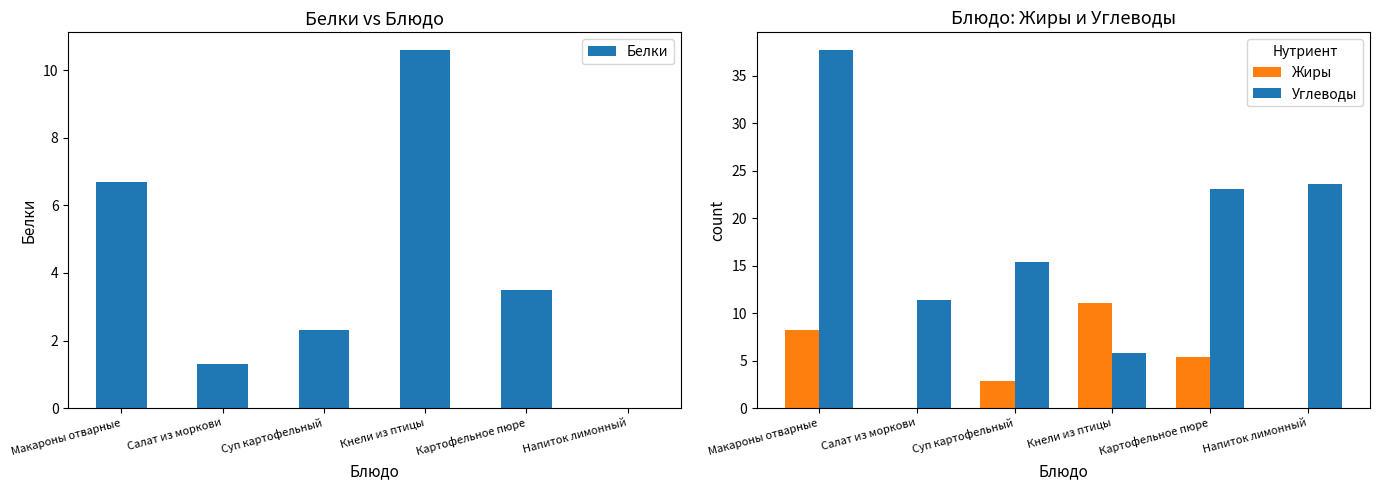

List the labels in order of Жиры value, largest first.

Кнели из птицы, Макароны отварные, Картофельное пюре, Суп картофельный, Салат из моркови, Напиток лимонный